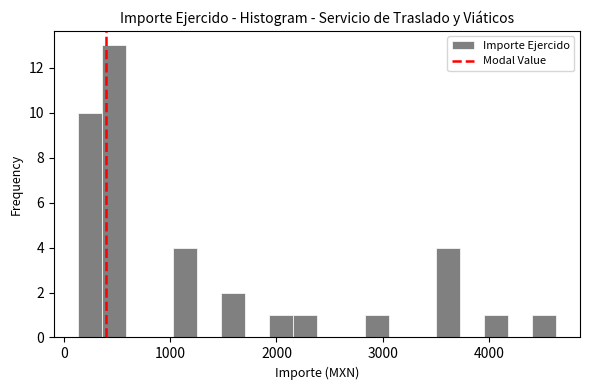

Around what value on the x-axis is the tallest bar? Give the approximate position of its centre, as read against the axis.

500